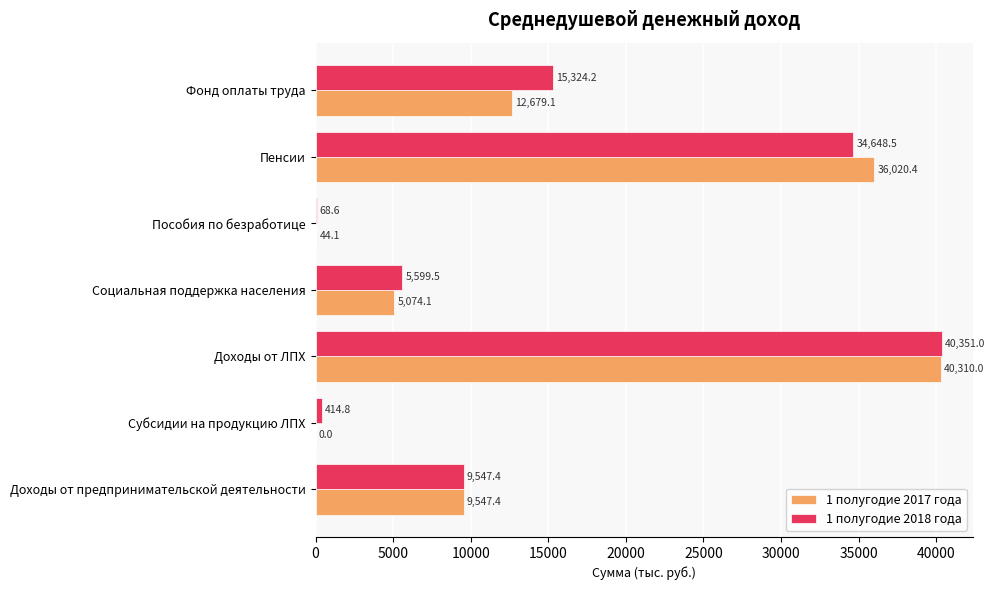

How many data points in 1 полугодие 2018 года are above 9547?

4